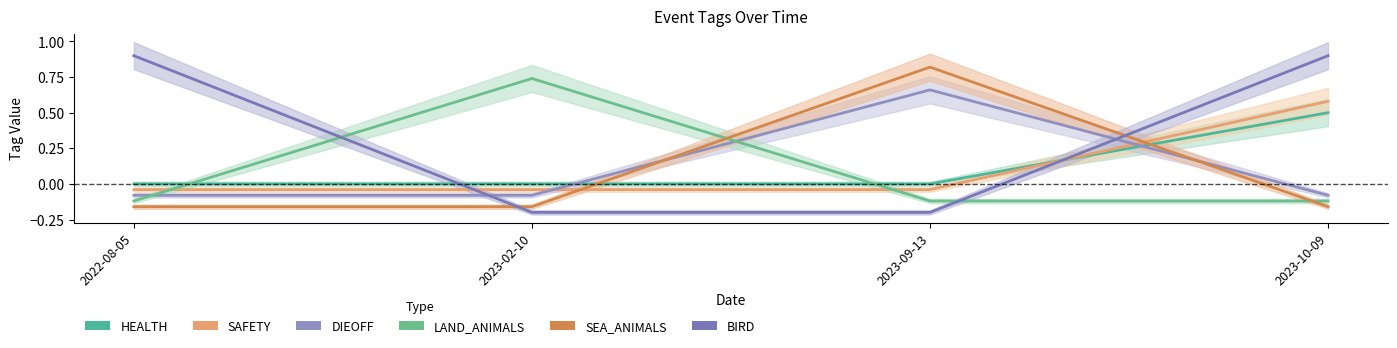

Where does the DIEOFF series first go above 0?

2023-09-13